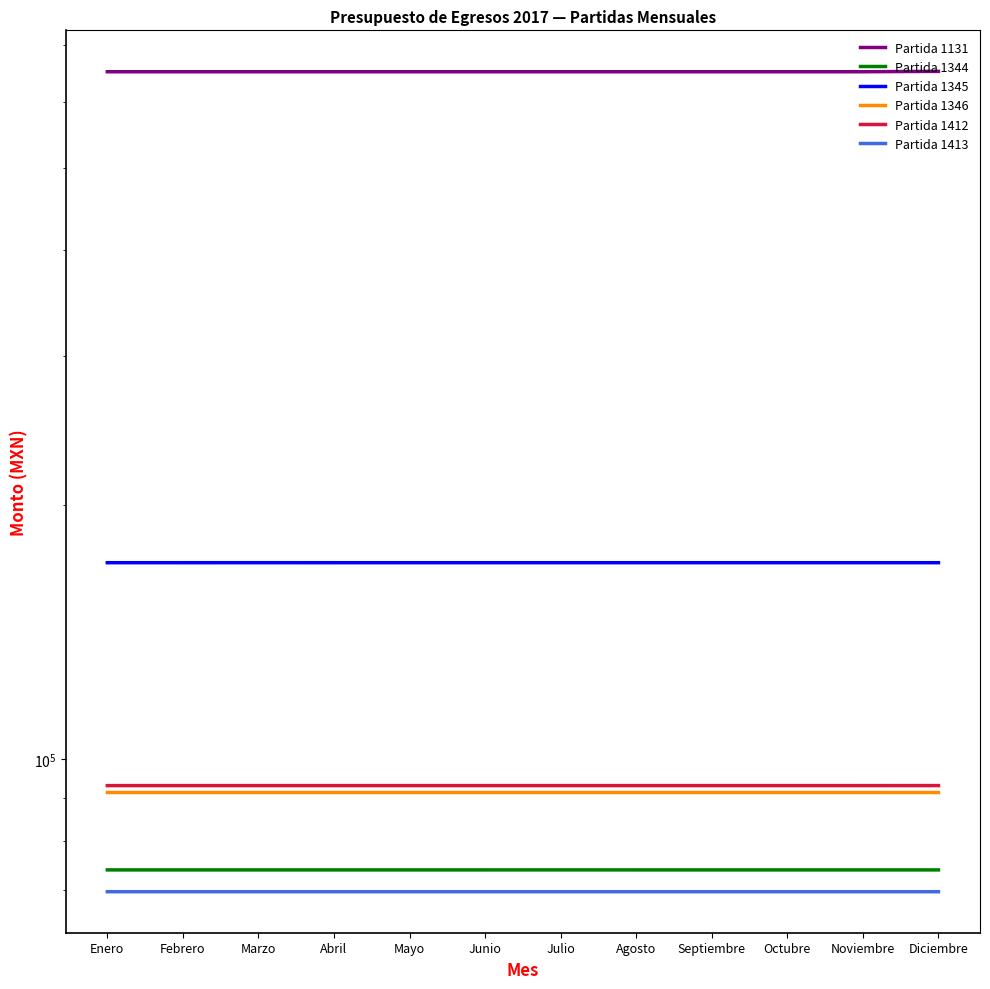

What value does the Partida 1344 series have at Julio?

73979